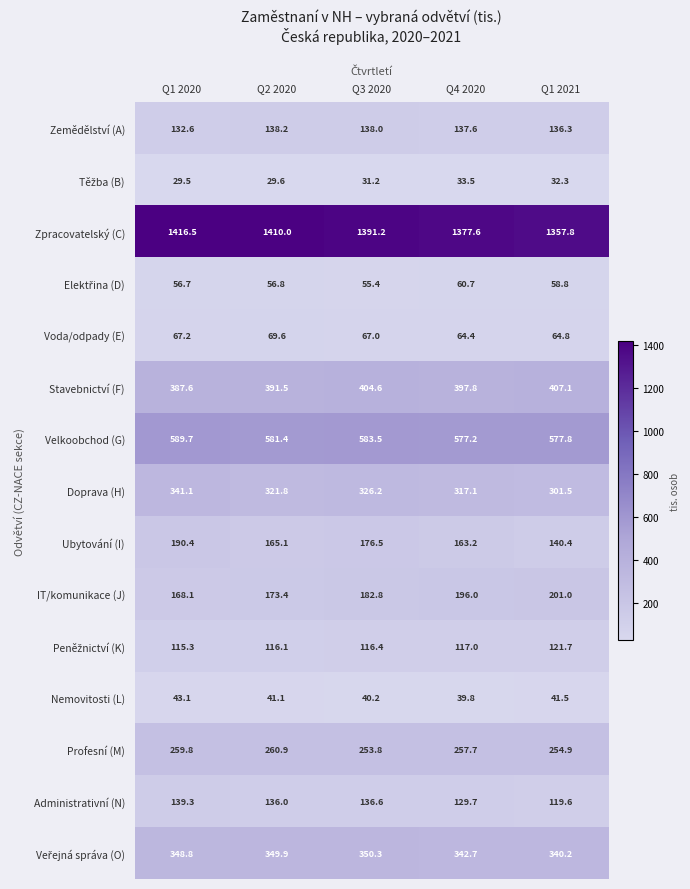

At which category is the sum across all series the highest?

Q1 2020